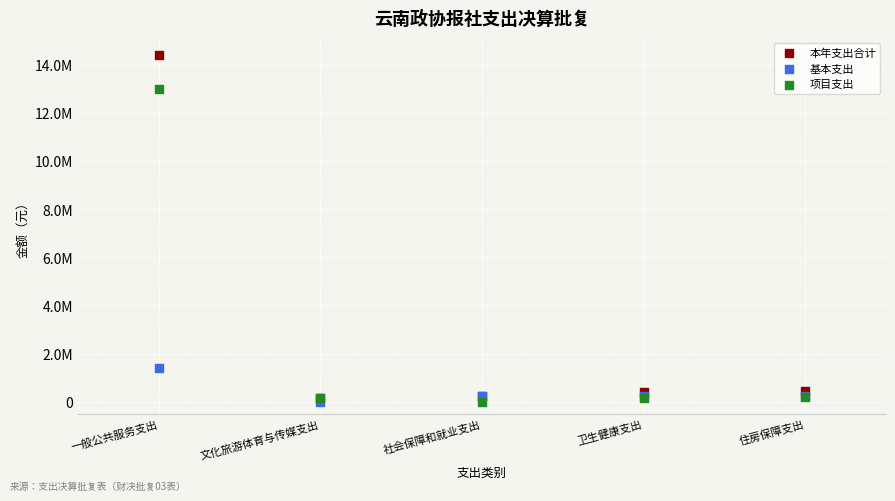

What are all the series names shown in the legend?

本年支出合计, 基本支出, 项目支出